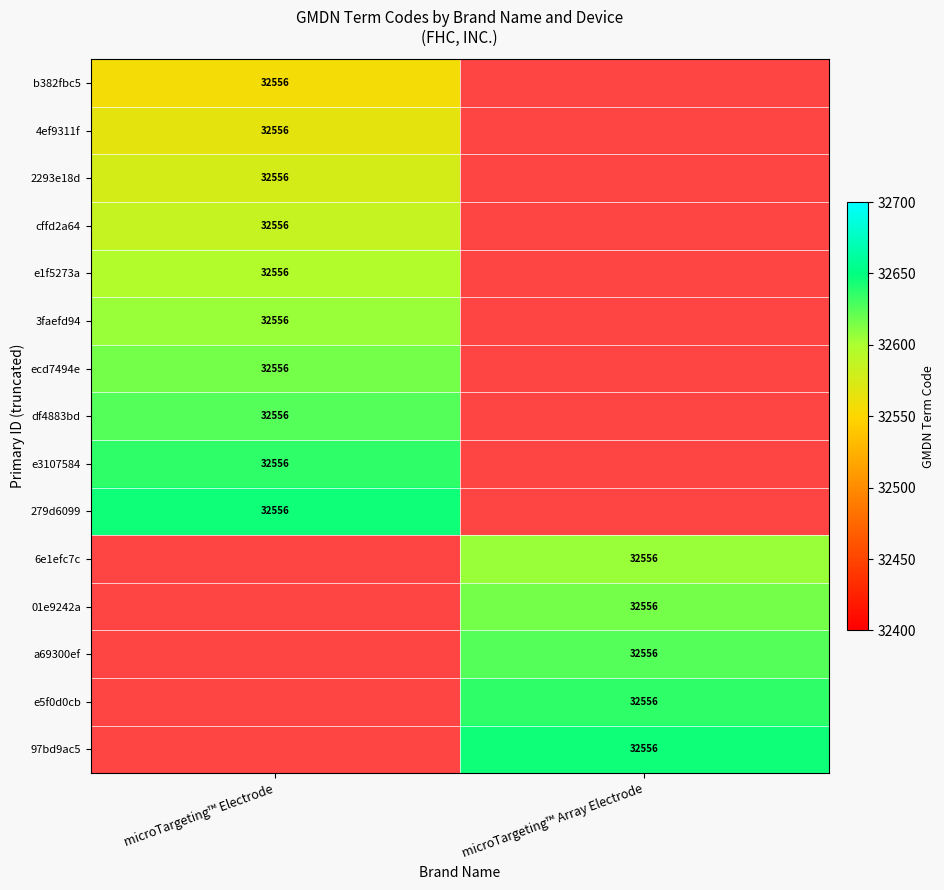

At which category does the chart reach its peak across all series?

microTargeting™ Electrode